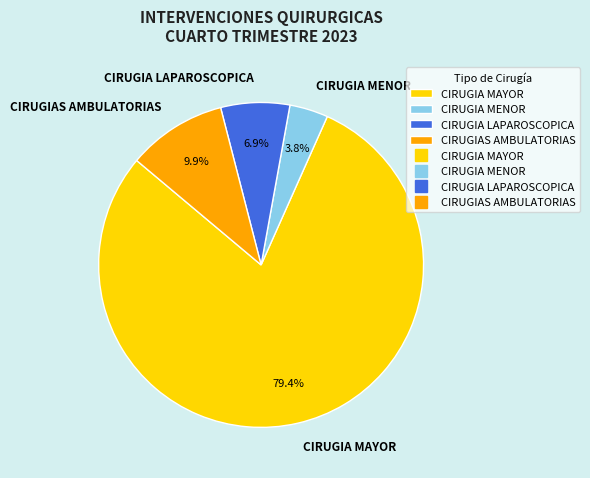

Approximately how many times larger is the value at CIRUGIAS AMBULATORIAS compared to CIRUGIA MENOR?

2.6